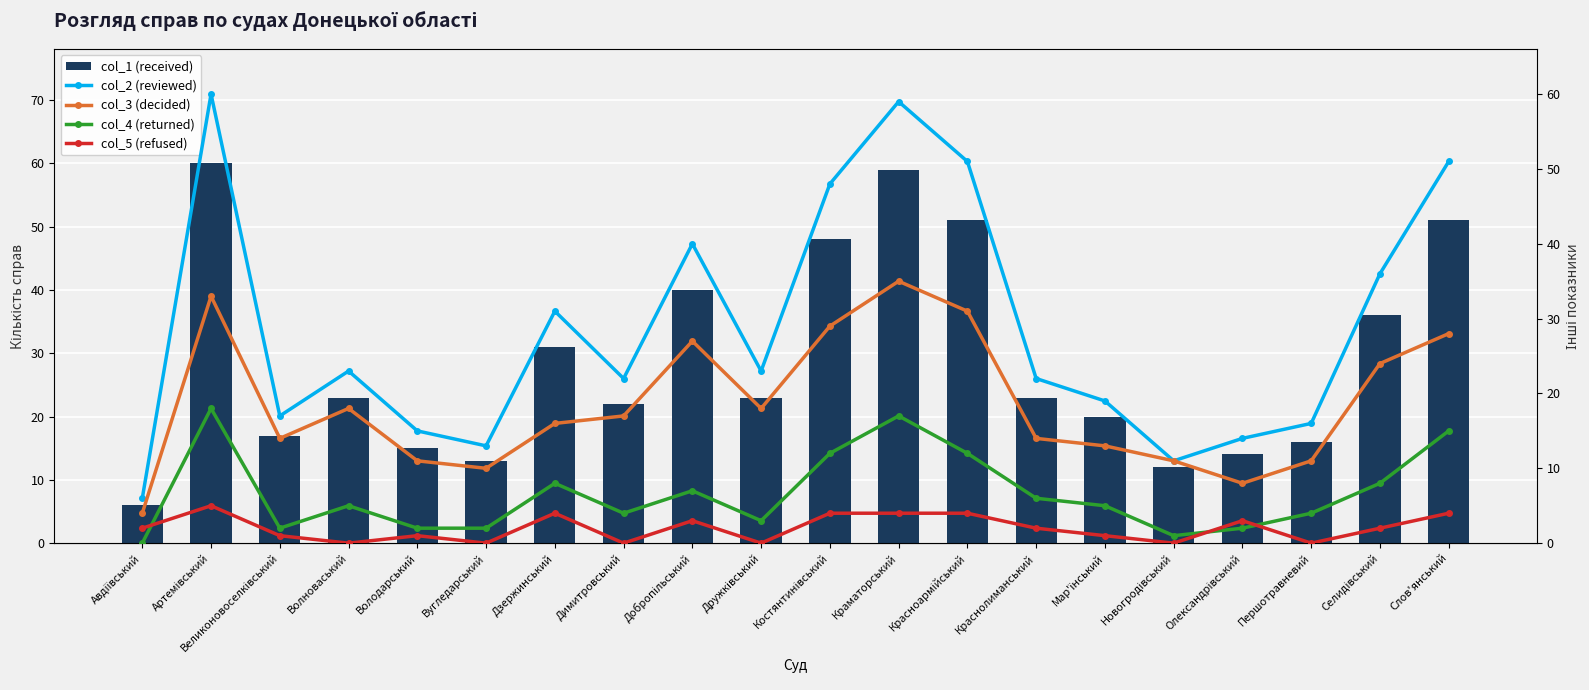

Between Артемівський and Великоновоселківський, which series saw the biggest shift?

col_1 (received)